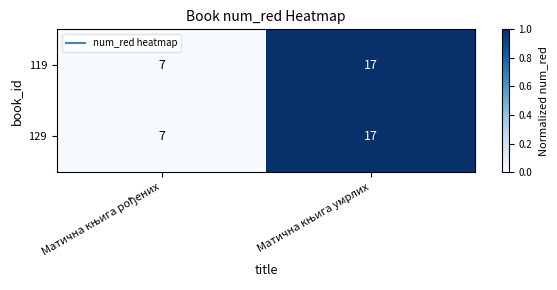

What is the maximum value shown in the chart?

17